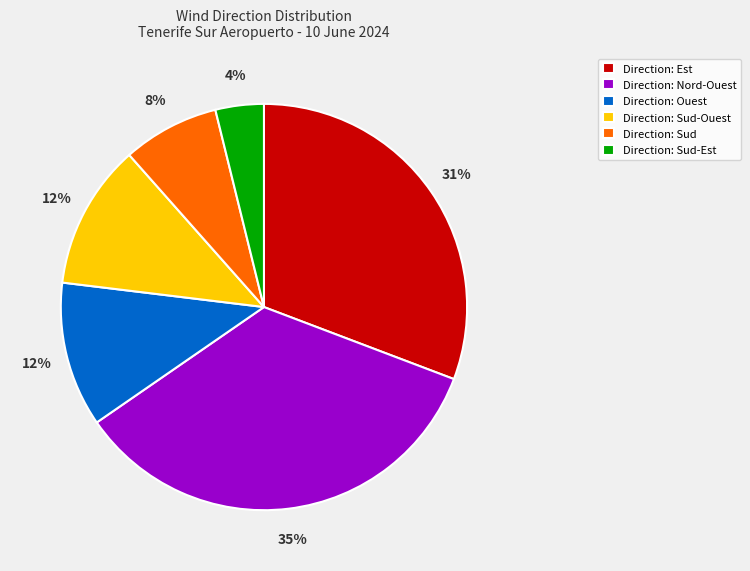

Combined, do Direction: Sud-Est and Direction: Sud-Ouest account for over 50%?

No